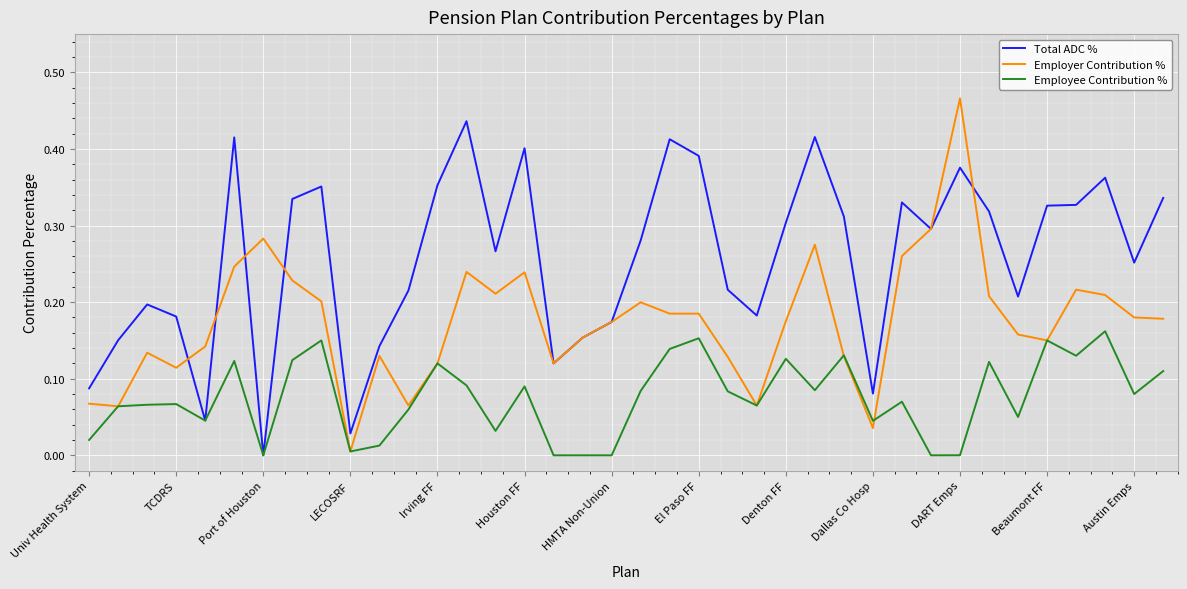

Rank the series by their maximum value, from highest to lowest.

Employer Contribution %, Total ADC %, Employee Contribution %